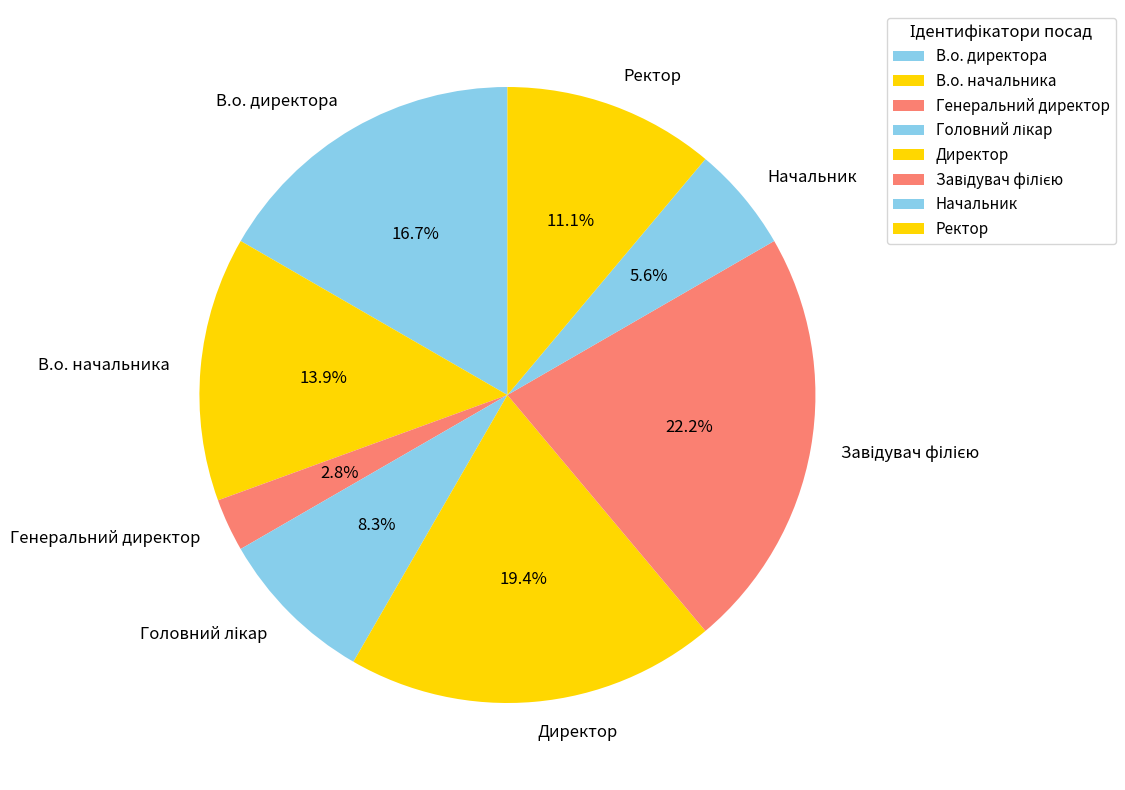

Which has a higher value, Генеральний директор or Директор?

Директор